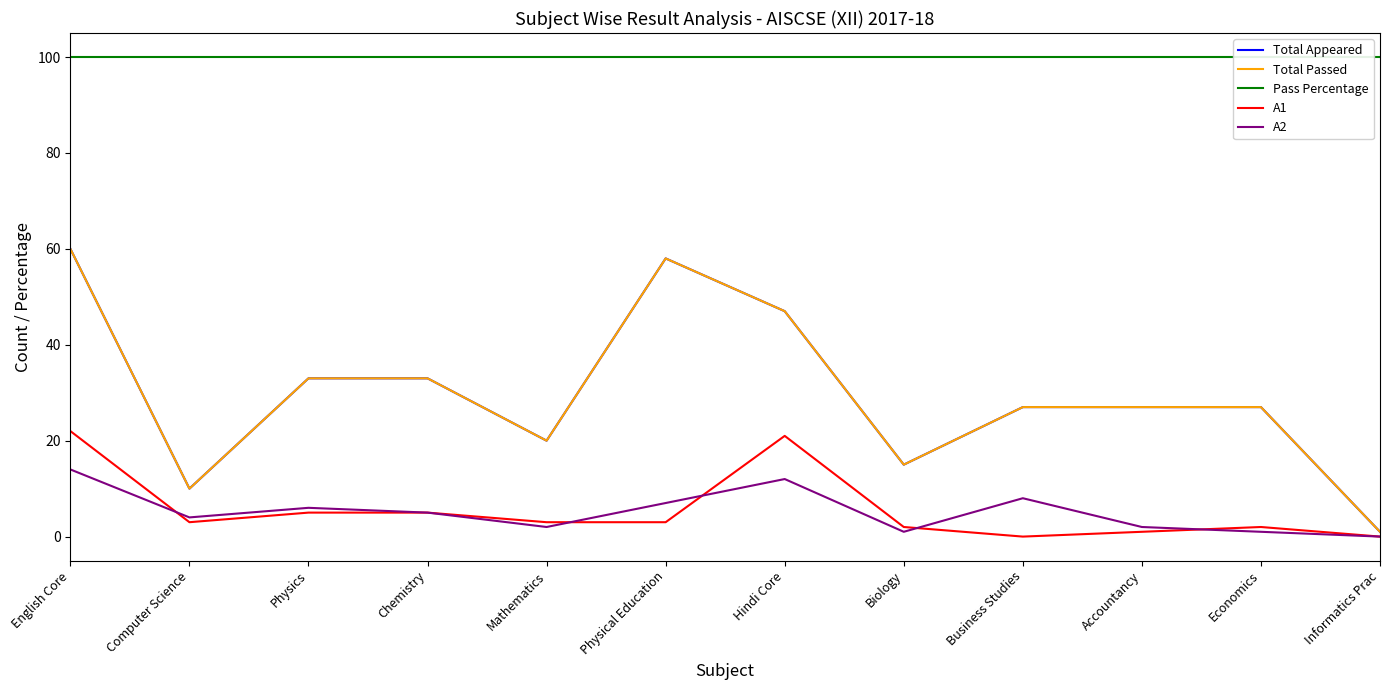

How many values in the Total Appeared series are below 27?

4